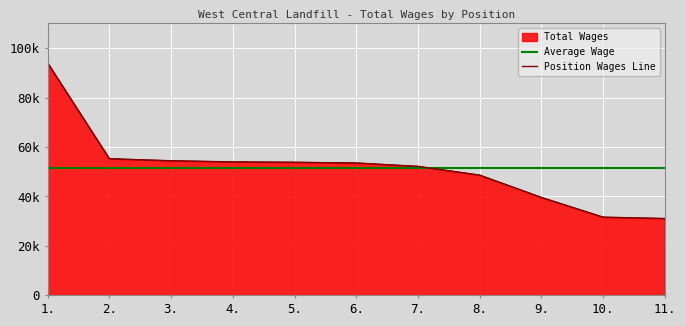

Rank the series at 3. from lowest to highest value.

Average Wage, Position Wages Line